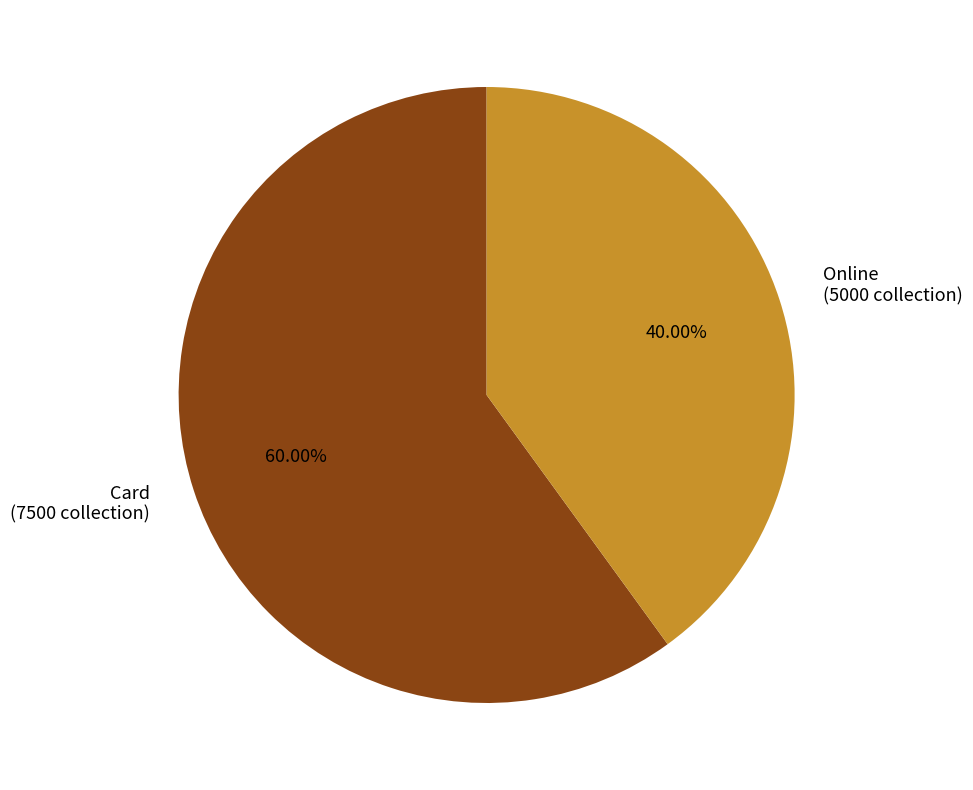

Is there a majority slice in this chart?

Yes